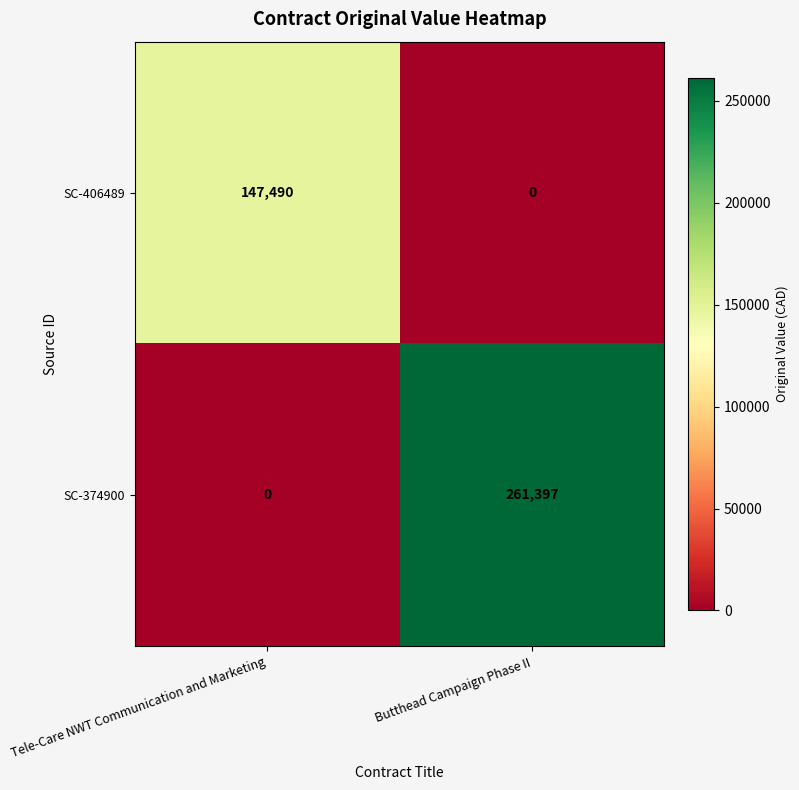

Between Tele-Care NWT Communication and Marketing and Butthead Campaign Phase II, which series saw the biggest shift?

SC-374900